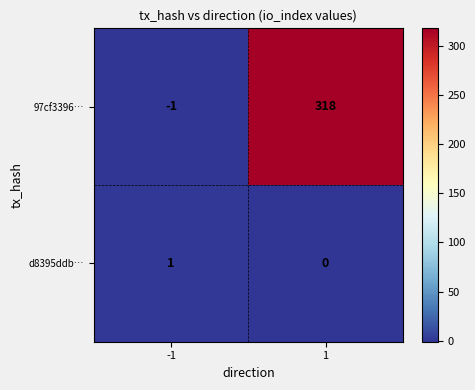

What is the approximate value of 97cf3396… at 1, to the nearest 10?

320